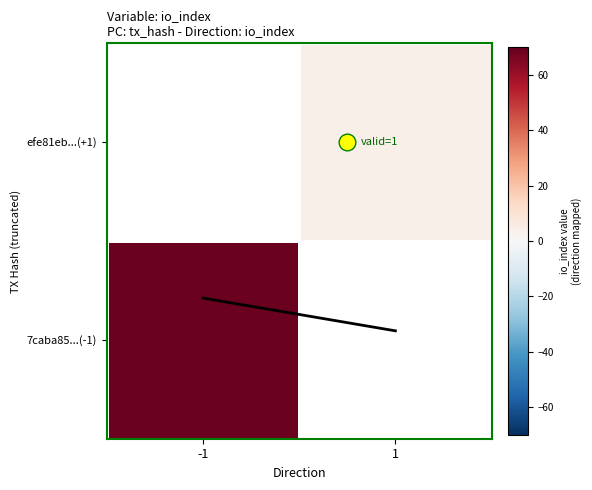

The io_index trend series shows 0.7 at -1. True or false?

True